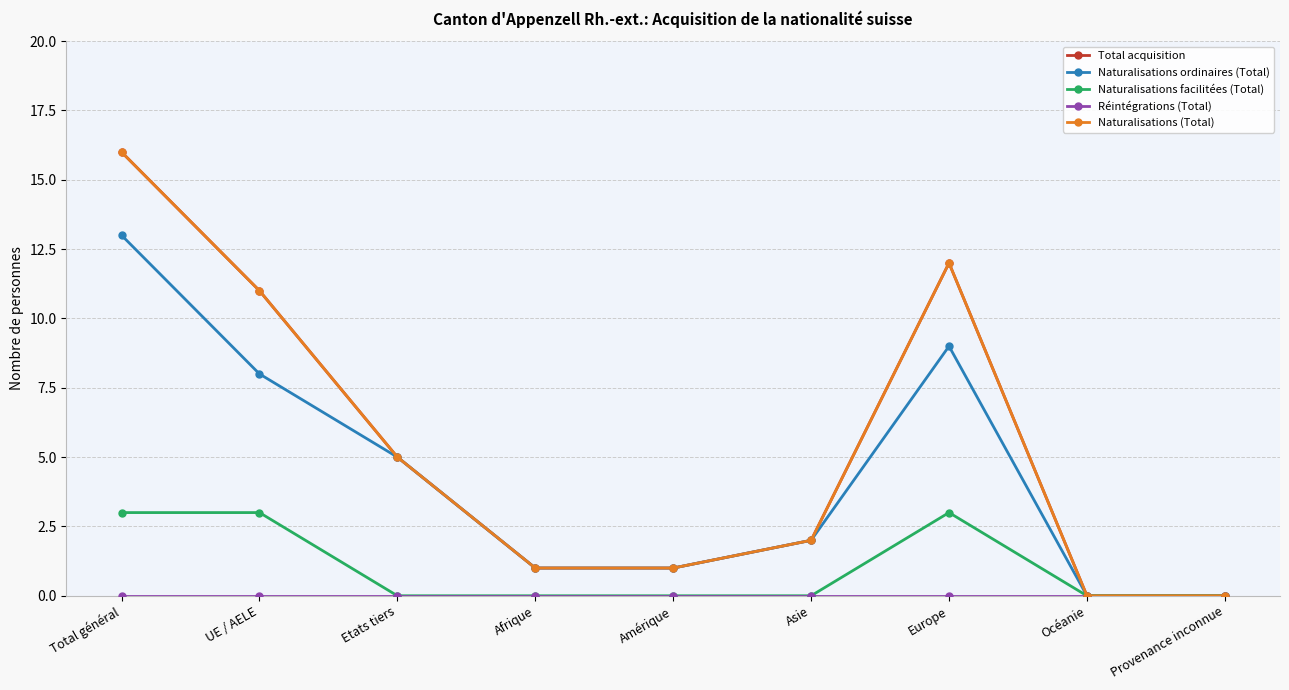

Read the Total acquisition value at Europe, to the nearest 10.

10